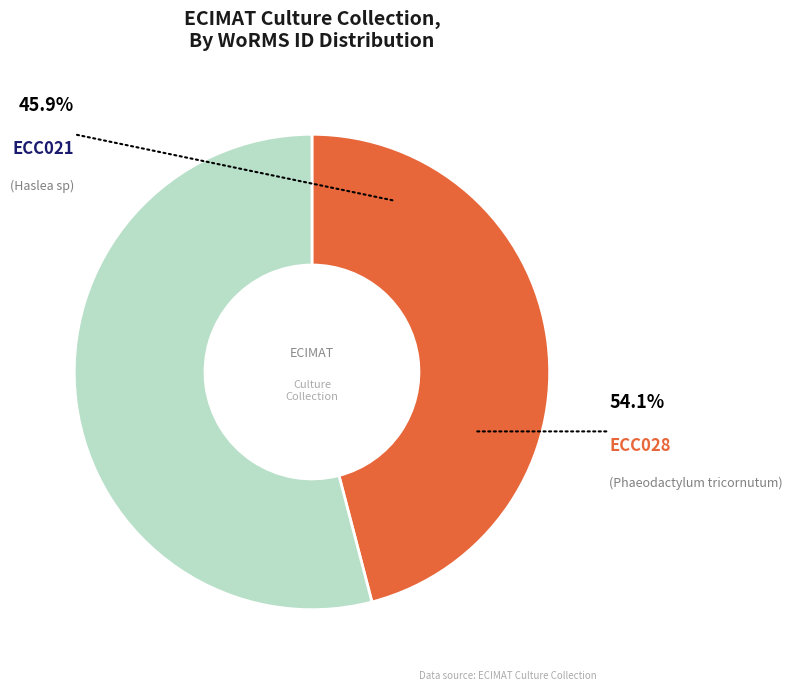

Which category accounts for the majority?

ECC028